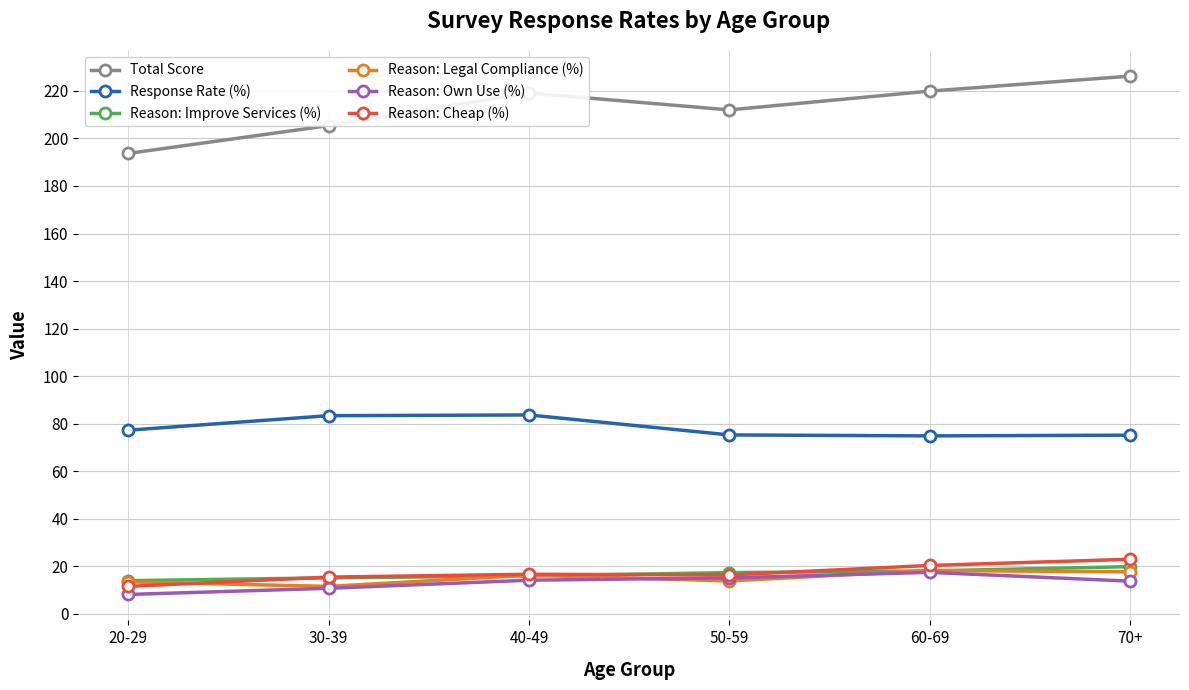

Between 20-29 and 40-49, which series saw the biggest shift?

Total Score